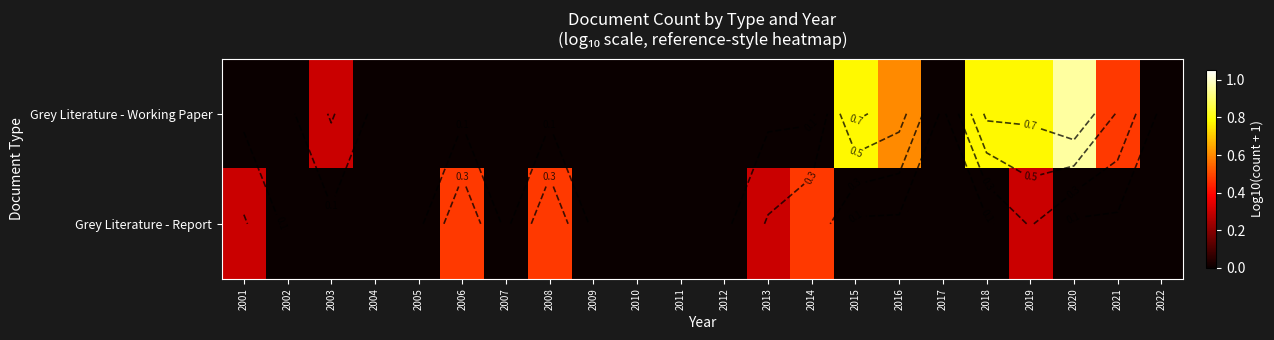

Rank the series by their maximum value, from highest to lowest.

Grey Literature - Working Paper, Grey Literature - Report